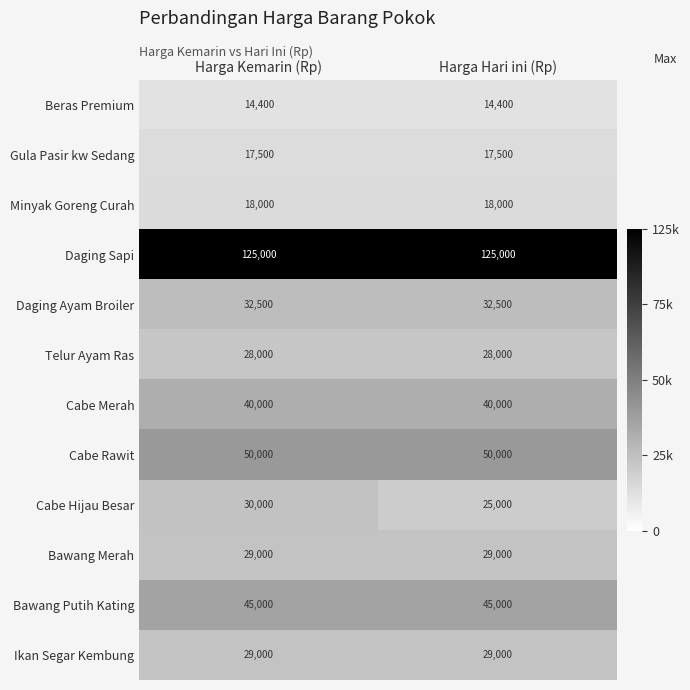

Which series has the widest spread of values?

Cabe Hijau Besar